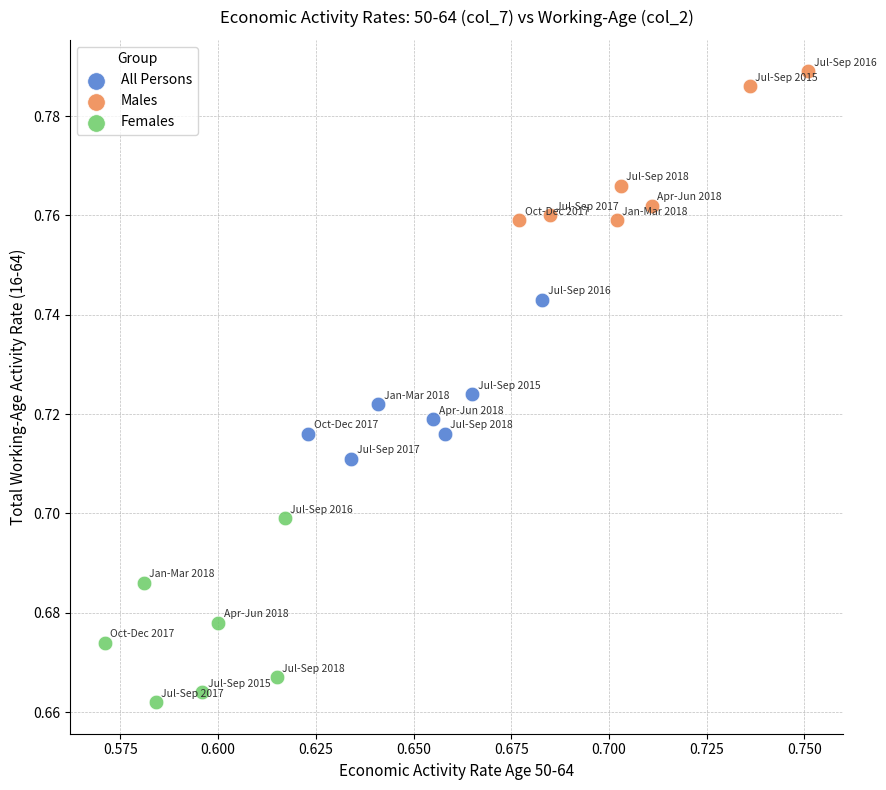

Which series has the widest spread of Y values?

Females